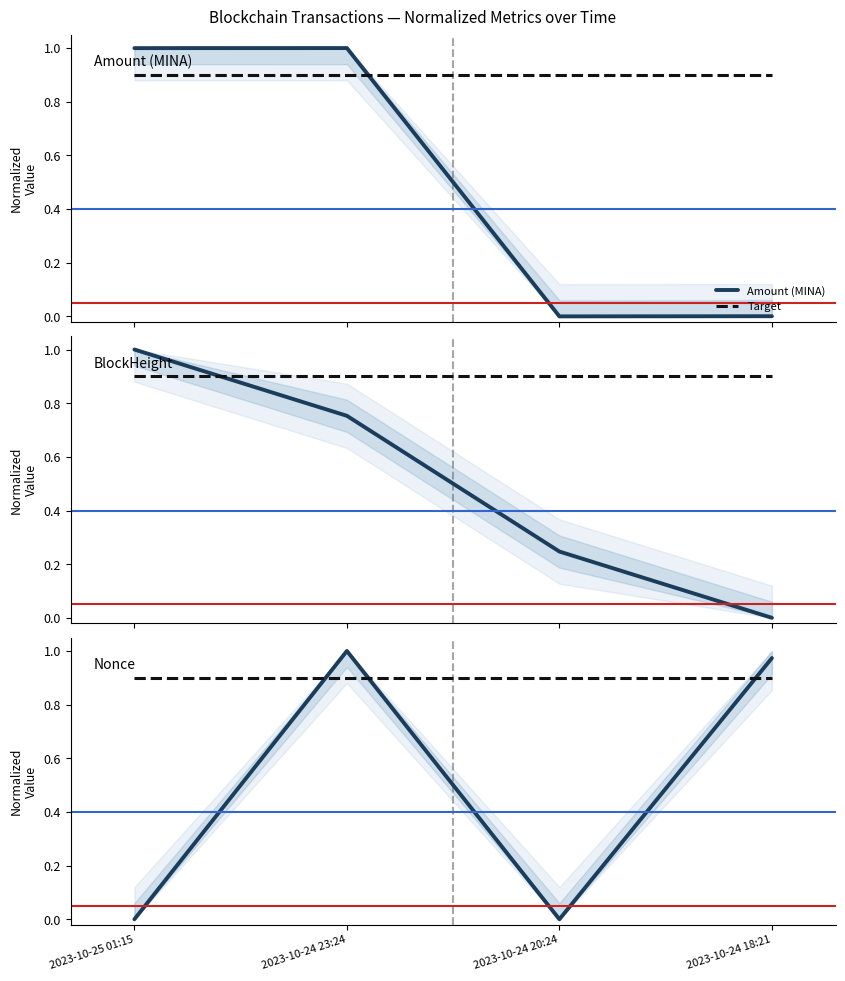

Is this an area chart (filled region under the line)?

No